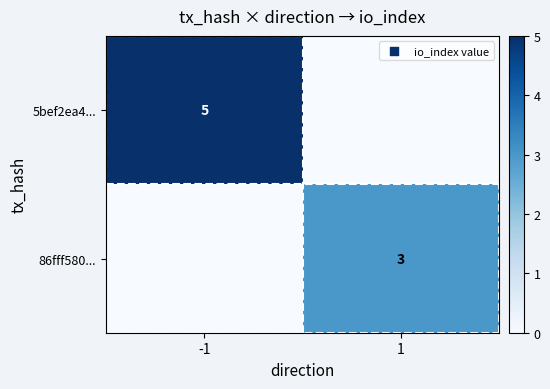

Is it true that 5bef2ea4... equals 7 at -1?

False